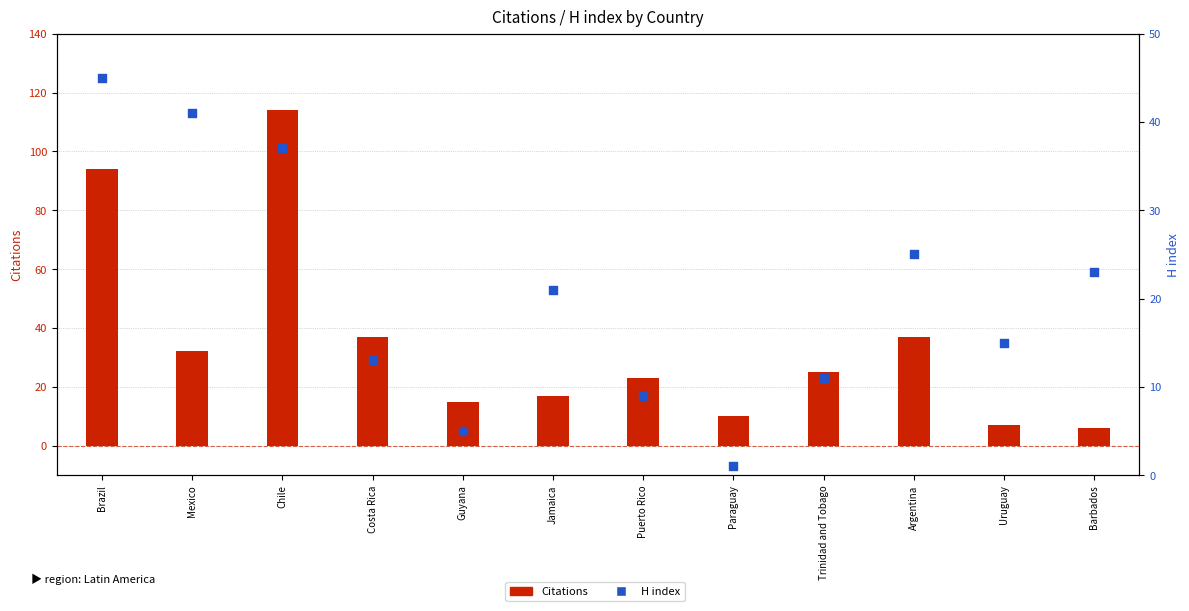

What are all the series names shown in the legend?

Citations, H index